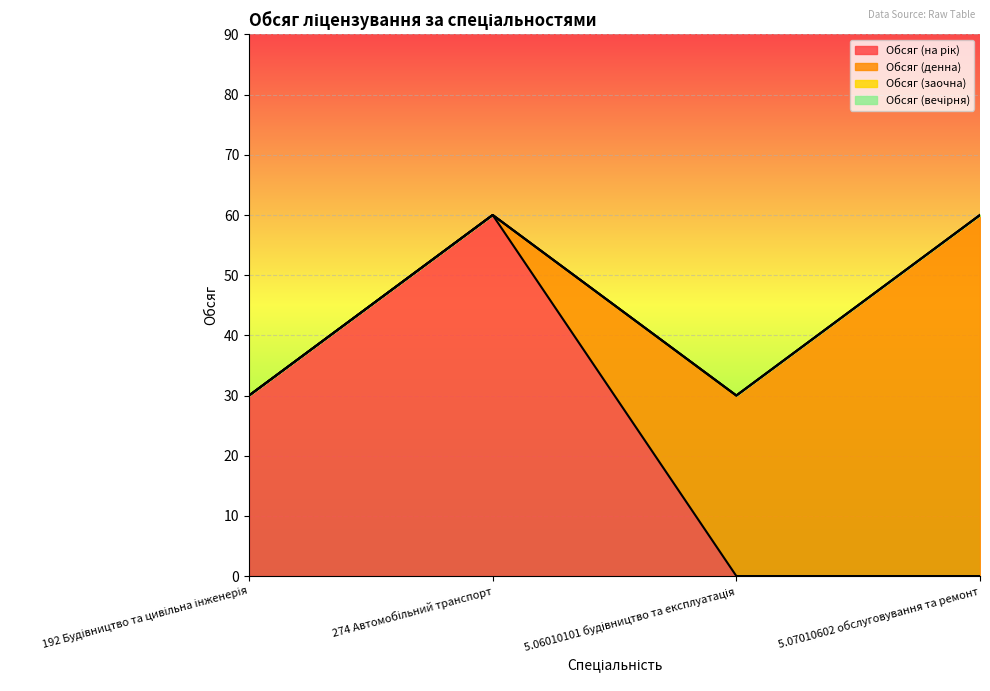

What is the label of the 1st point from the right?

5.07010602 обслуговування та ремонт